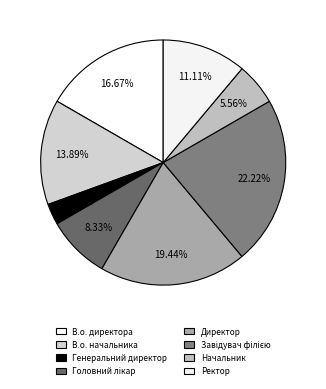

The Генеральний директор slice represents 1% of the pie. True or false?

False